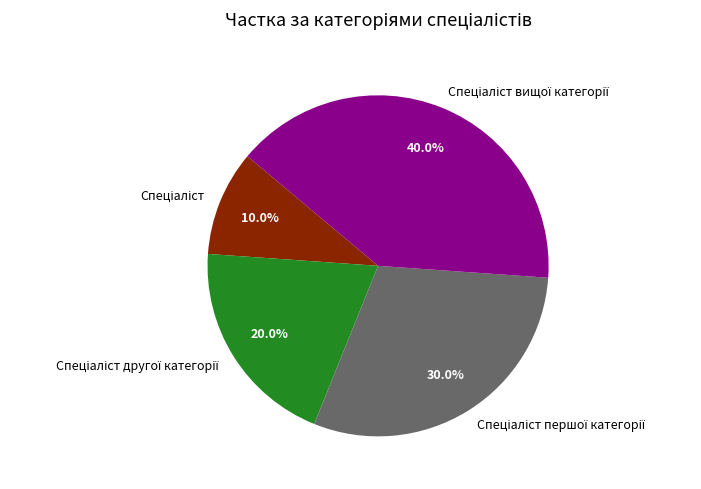

Is there a majority slice in this chart?

No